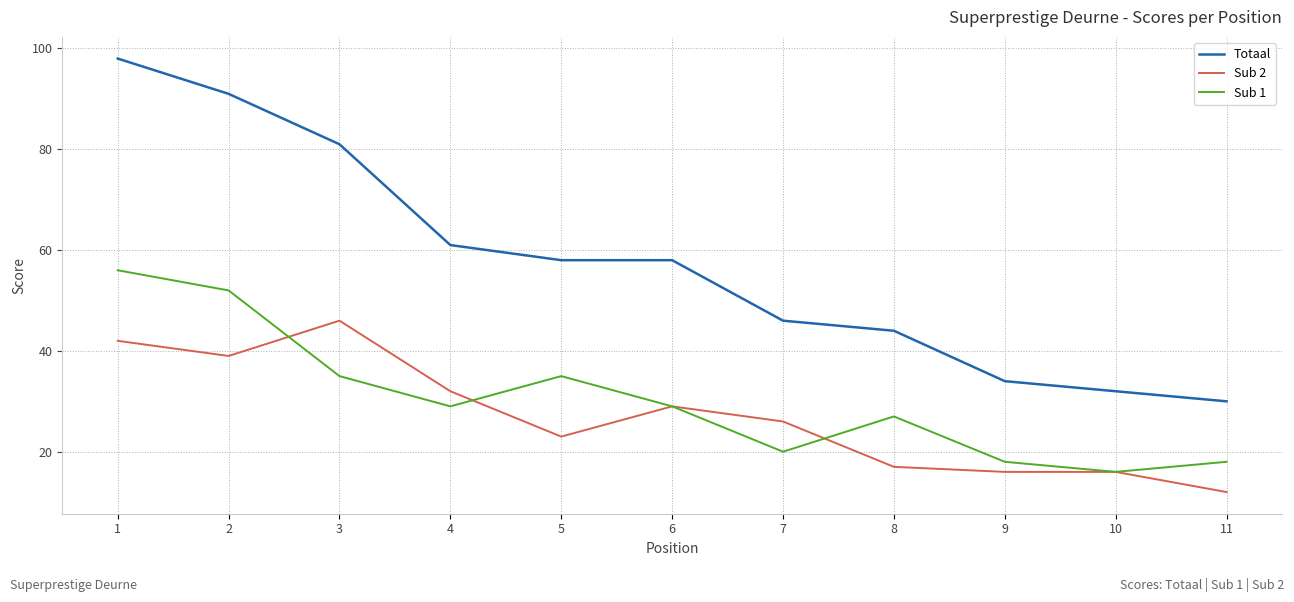

How many distinct data groups are displayed?

3